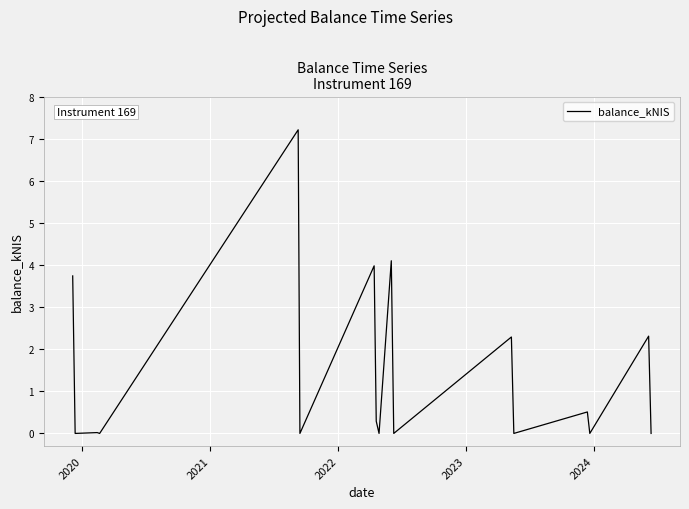

What is the difference between the maximum and minimum values?

7.2